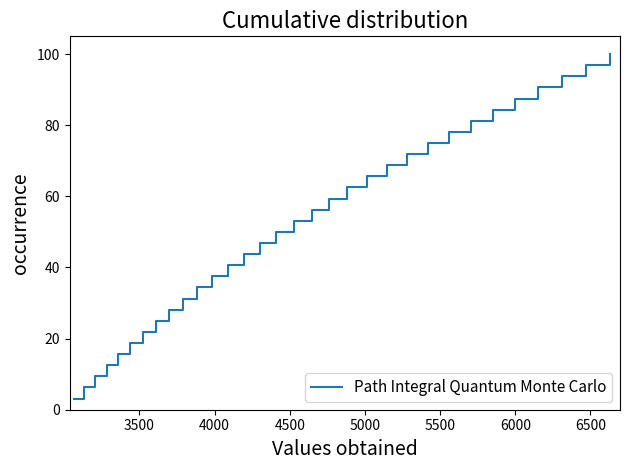

What is the difference between the maximum and minimum values?

96.9